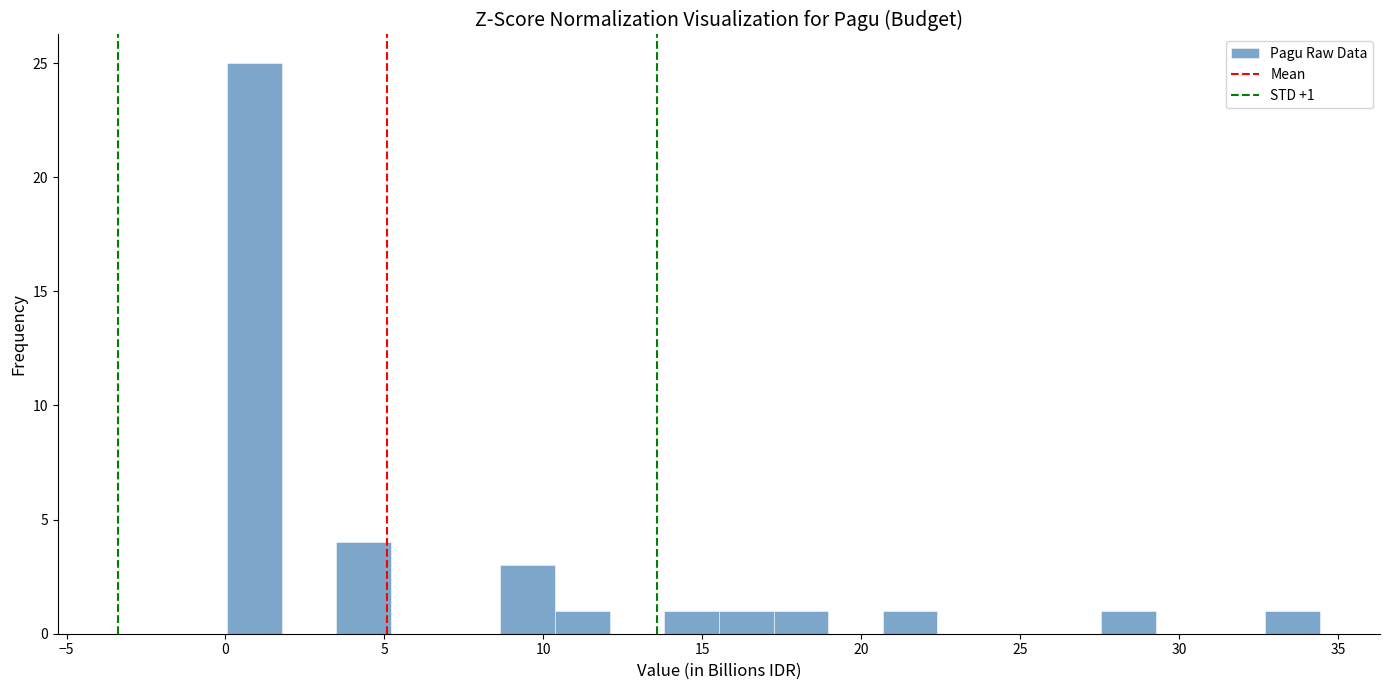

Read against the x-axis, roughly where is the centre of the tallest bar?

1.0